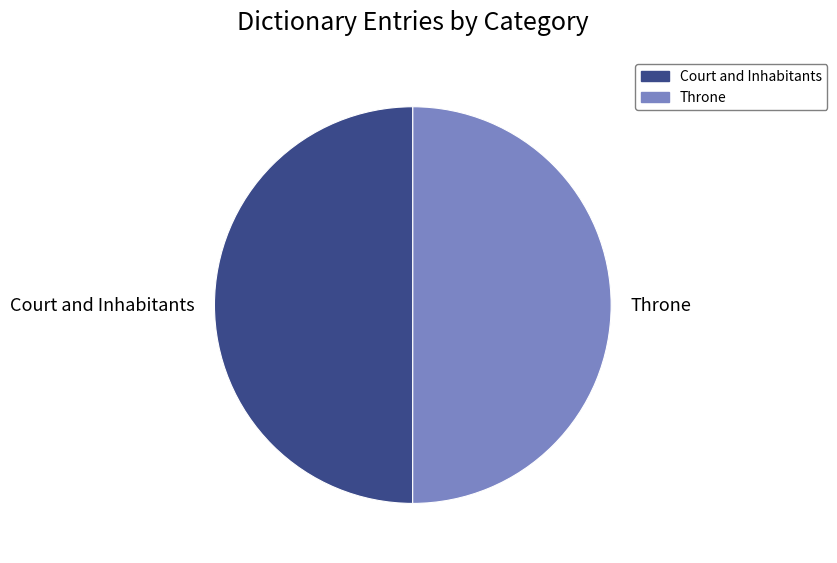

What is the ratio of the value at Court and Inhabitants to the value at Throne?

1.0